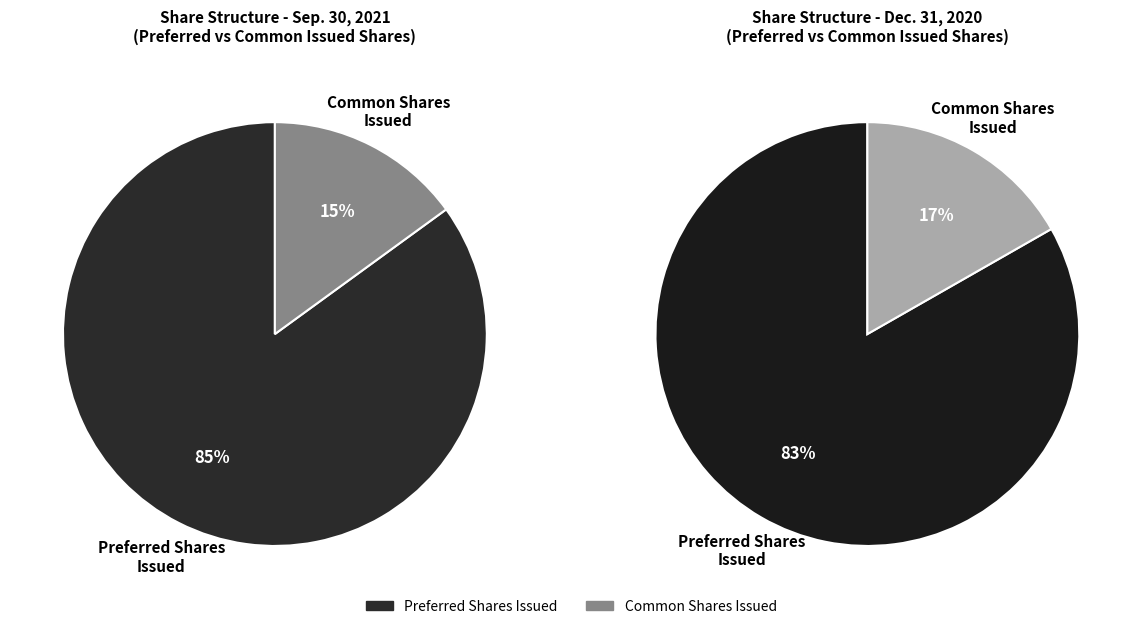

Which slice is the smallest?

Common stock issued (in shares)